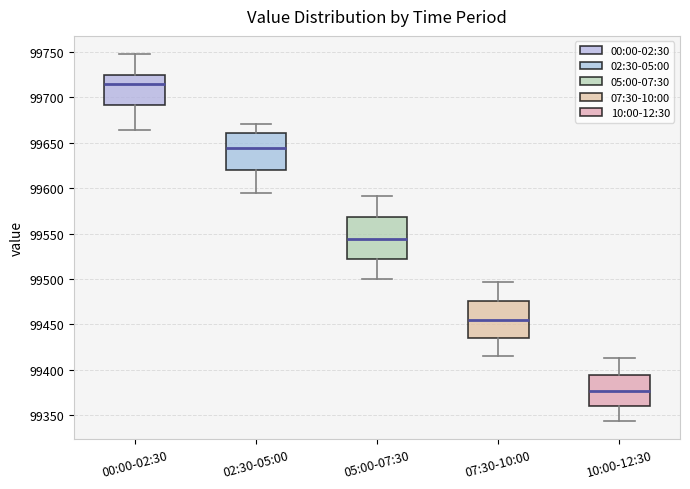

Which box has the highest median line?

00:00-02:30